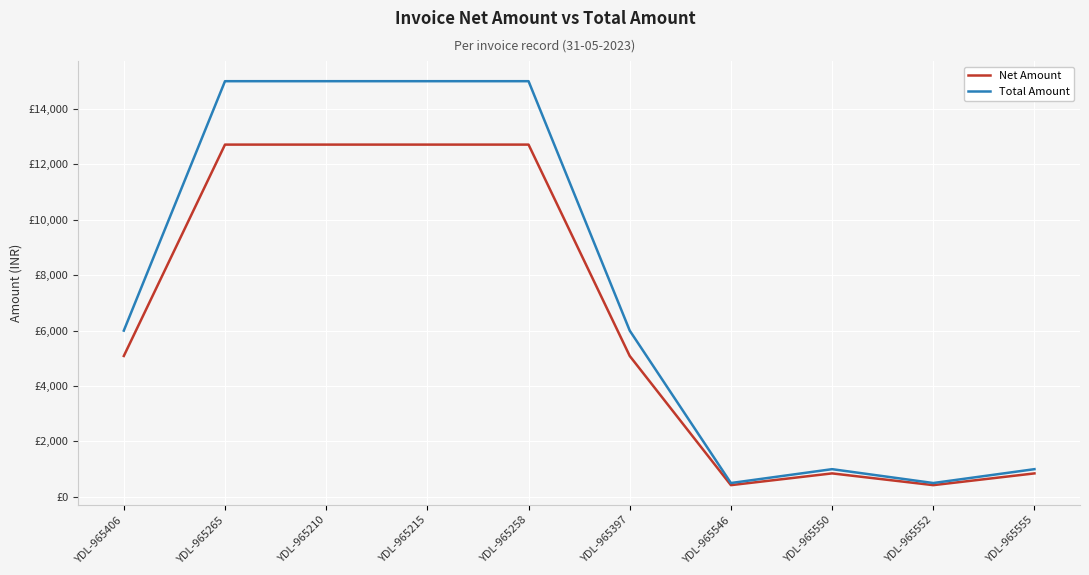

What are all the series names shown in the legend?

Net Amount, Total Amount